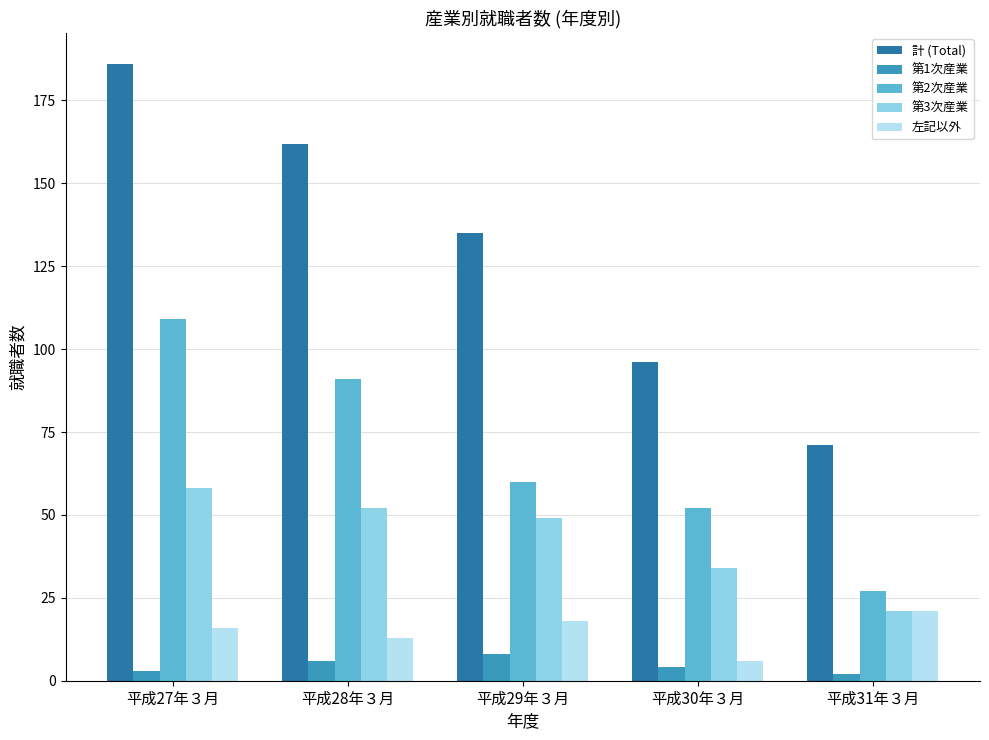

Which series has the widest spread of values?

計 (Total)